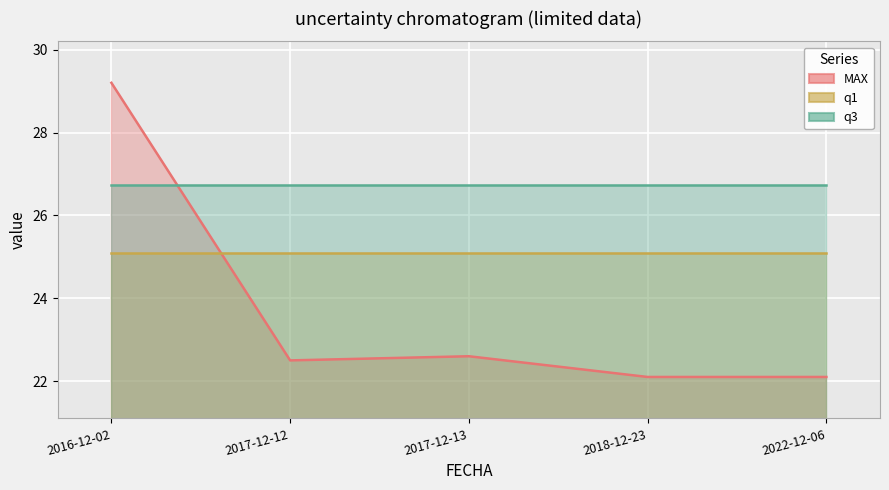

How many lines are shown in the chart?

3